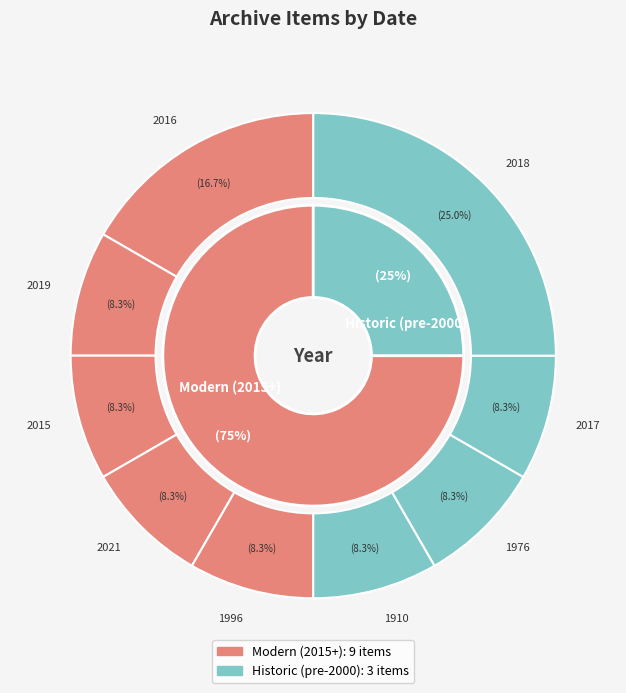

To the nearest percent, what is the combined percentage of 2019 and 2017?

17%